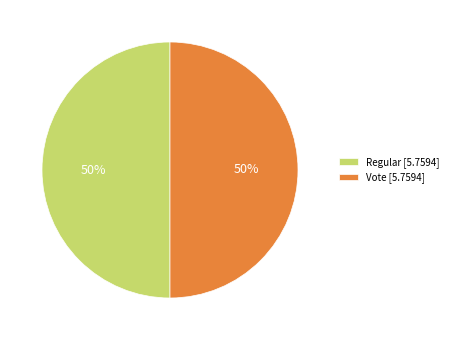

How many slices are in this pie chart?

2